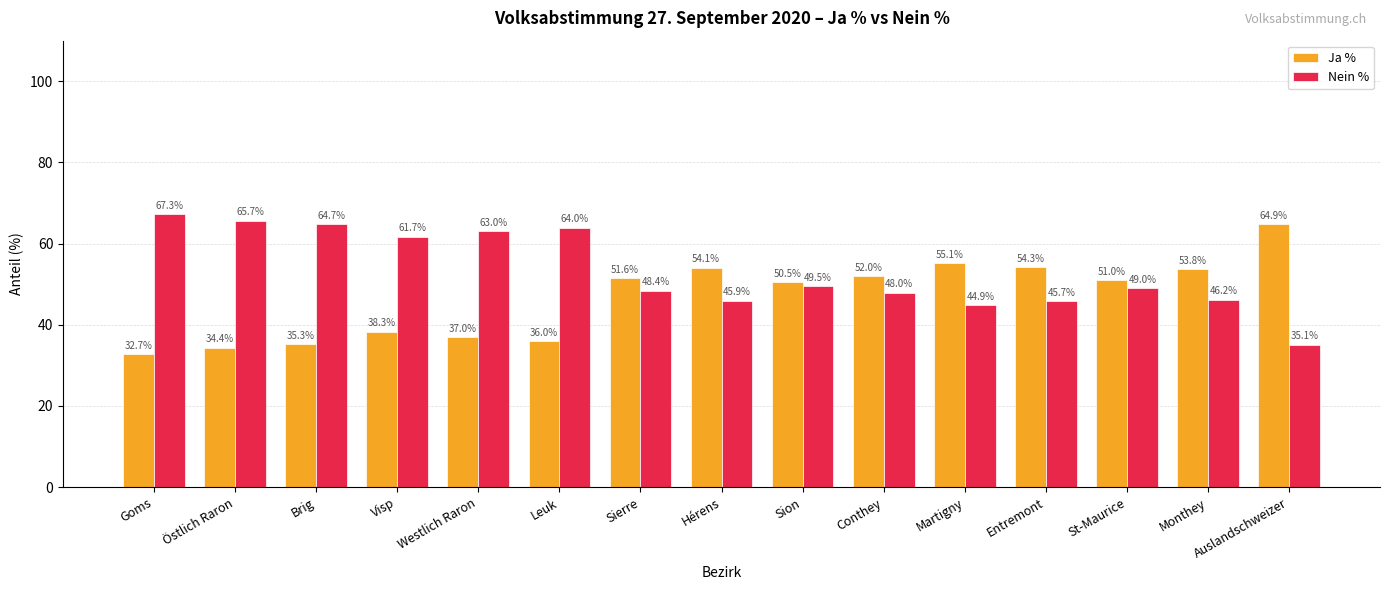

List the labels in order of Nein % value, largest first.

Goms, Östlich Raron, Brig, Leuk, Westlich Raron, Visp, Sion, St-Maurice, Sierre, Conthey, Monthey, Hérens, Entremont, Martigny, Auslandschweizer